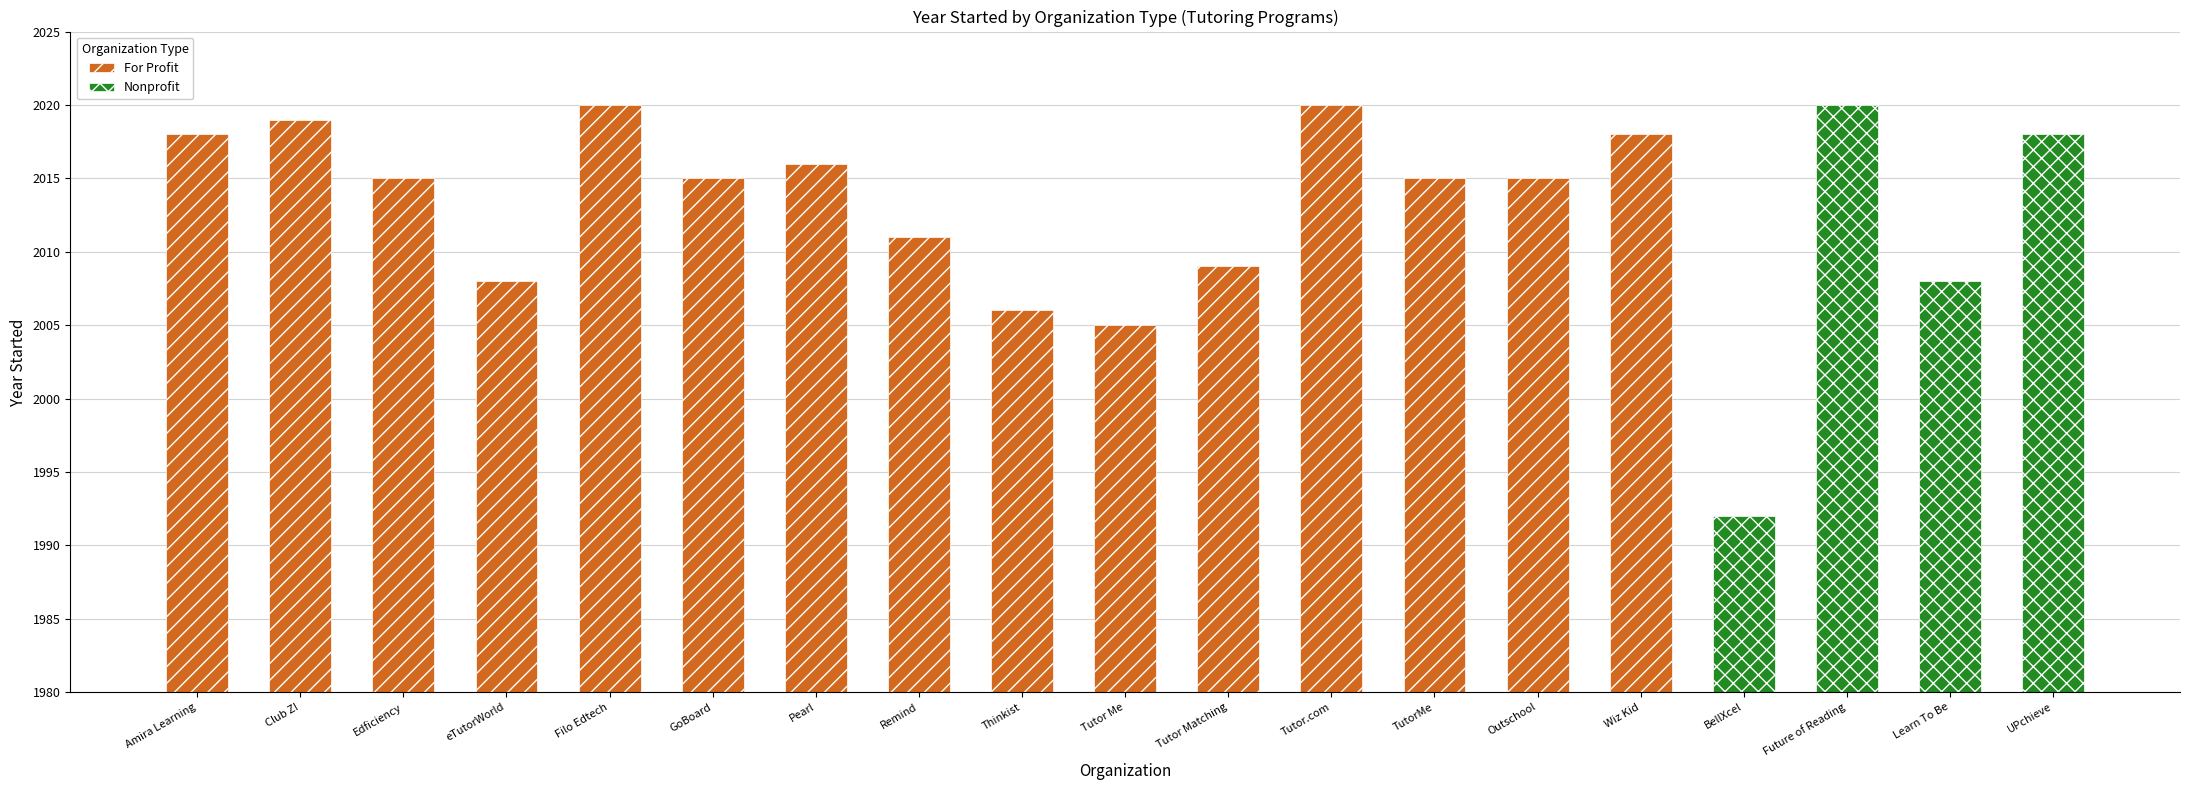

The value of Nonprofit at BellXcel is 2599. True or false?

False